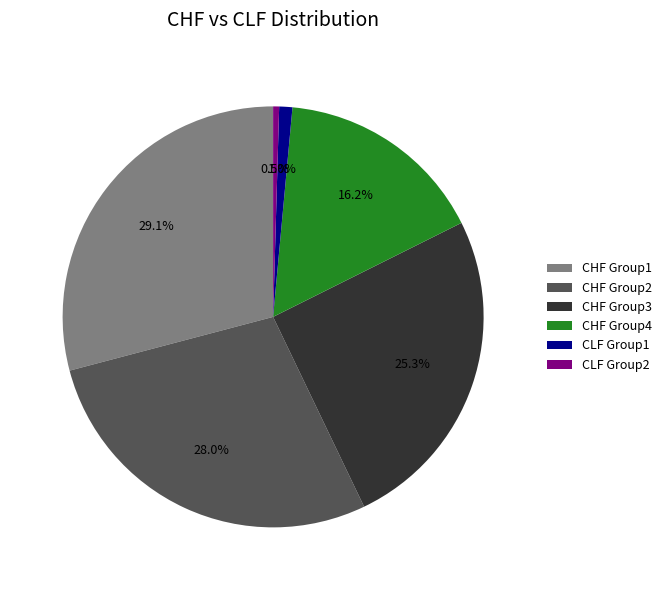

Rank the categories by value from lowest to highest.

CLF Group2, CLF Group1, CHF Group4, CHF Group3, CHF Group2, CHF Group1